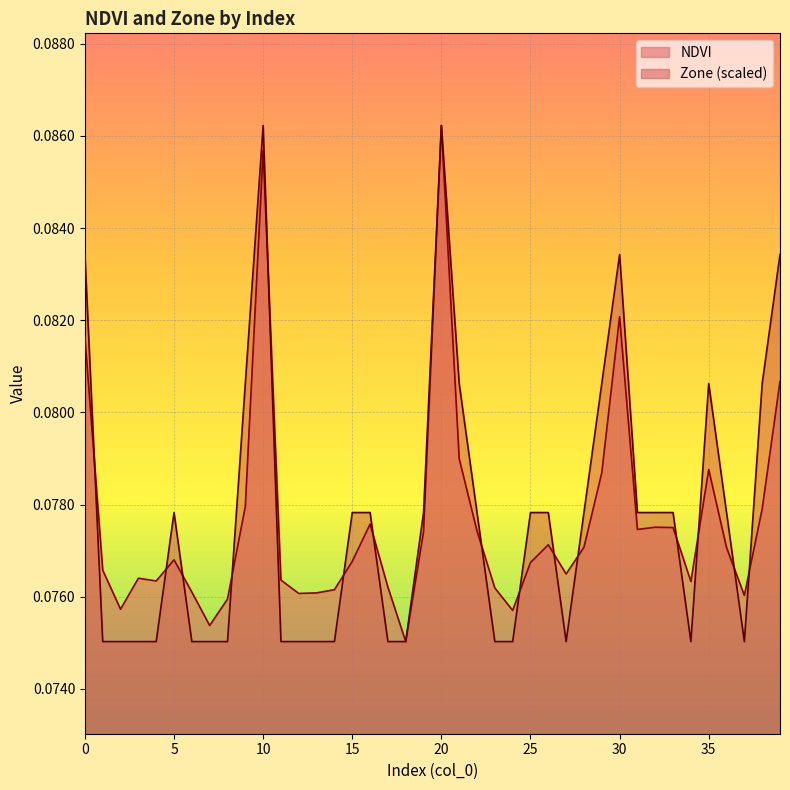

At which category is the sum across all series the highest?

20